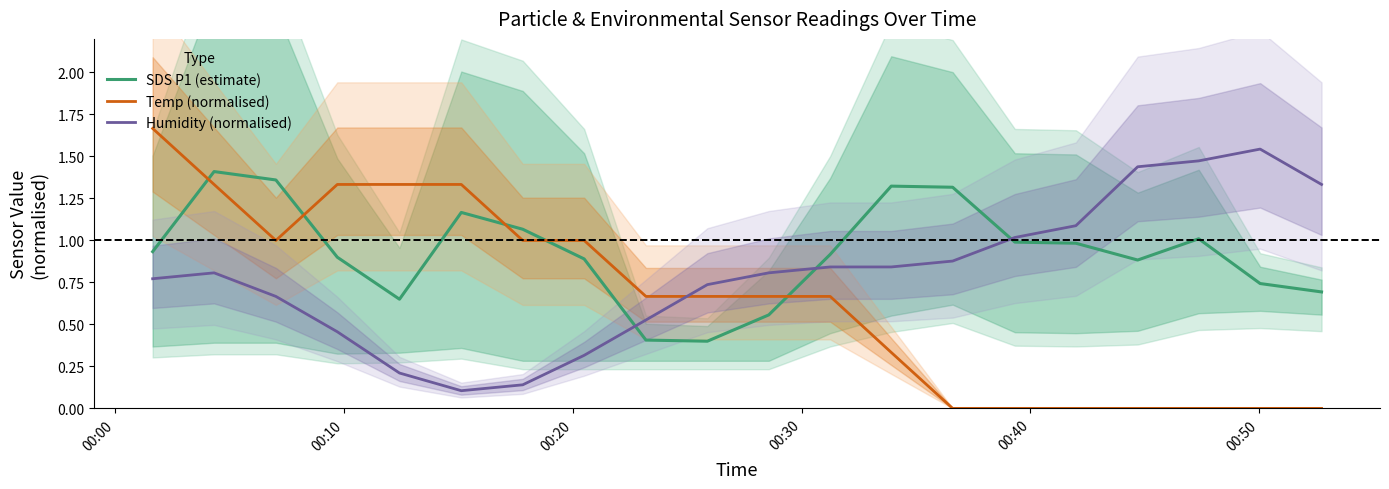

What are all the series names shown in the legend?

SDS P1 (estimate), Temp (normalised), Humidity (normalised)